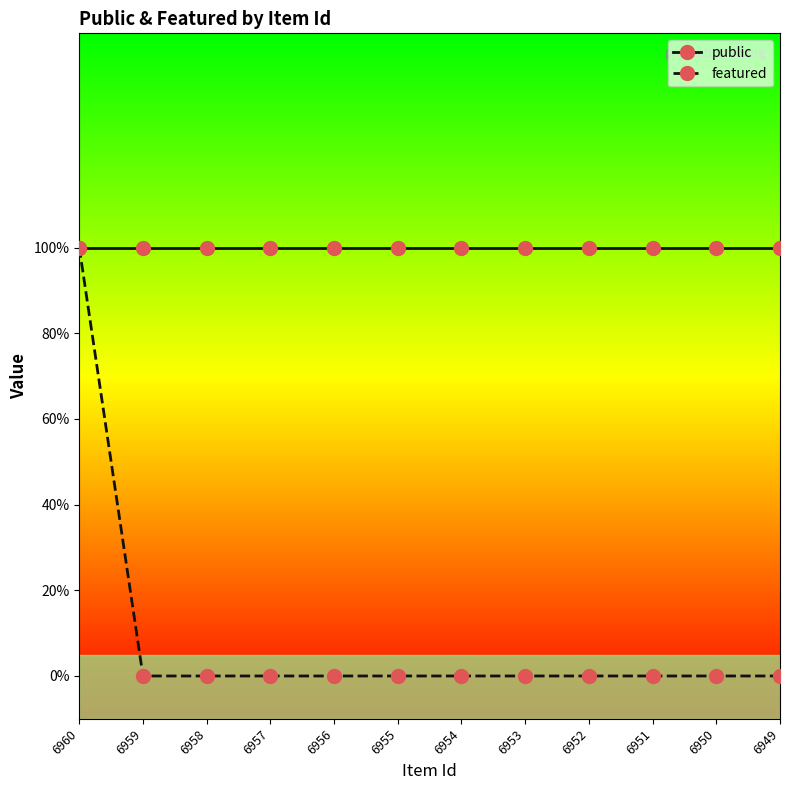

What is the maximum value shown in the chart?

1